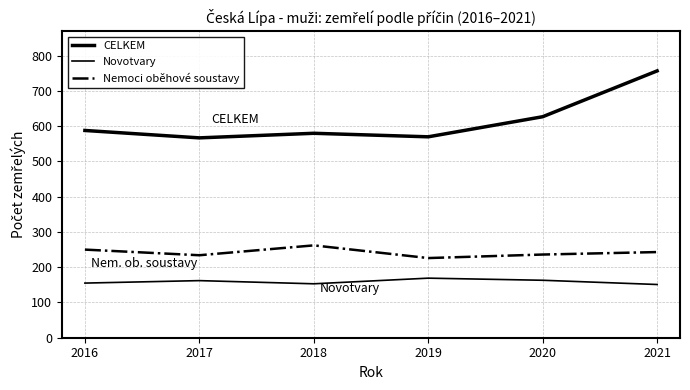

Which series changed the most between 2019 and 2020?

CELKEM